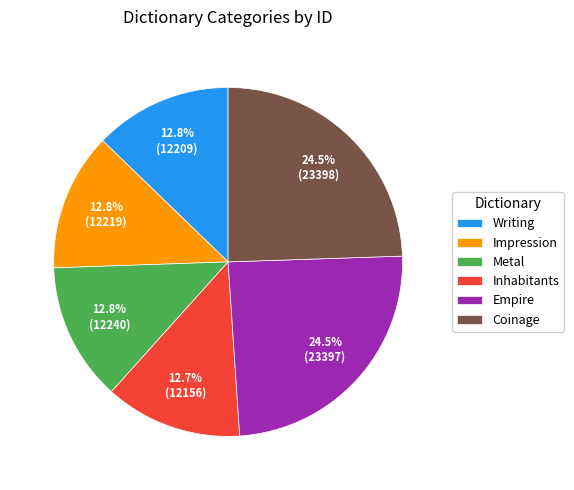

Combined, do Impression and Empire account for over 50%?

No